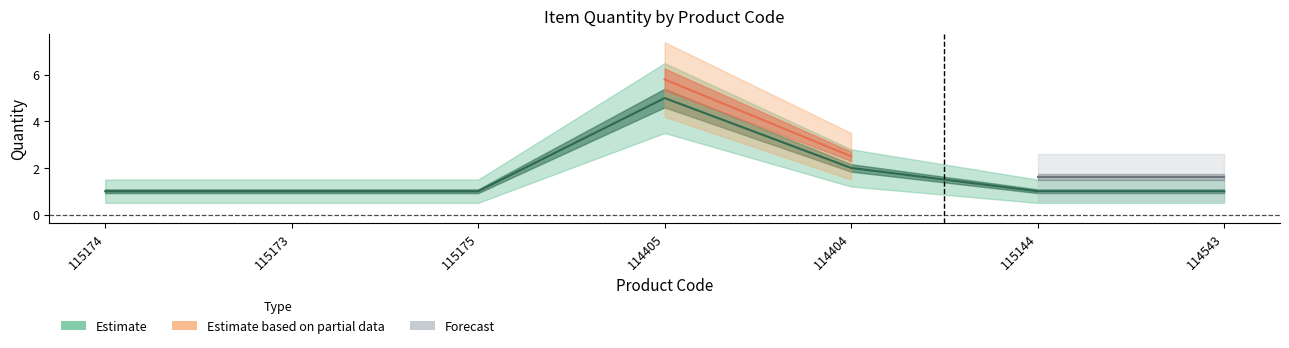

Rank the categories by Estimate value from highest to lowest.

114405, 114404, 115174, 115173, 115175, 115144, 114543